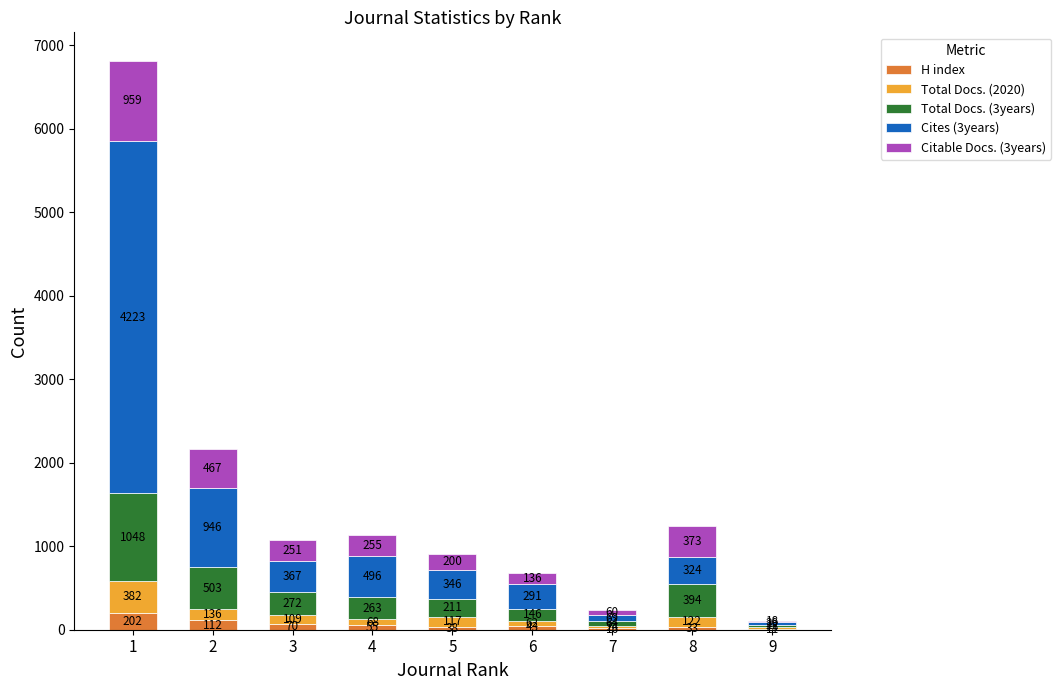

How many distinct data groups are displayed?

5